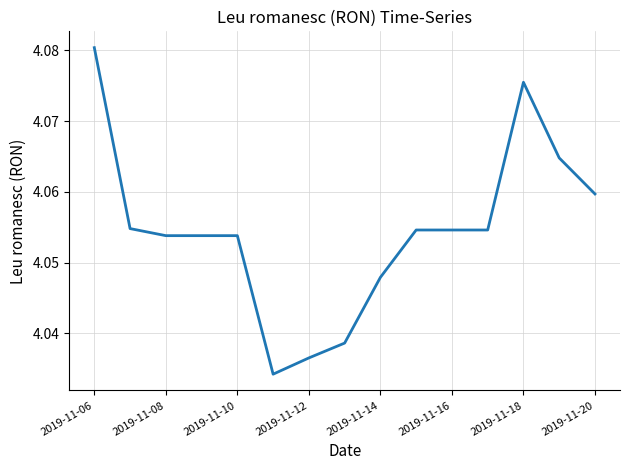

Is it true that the value at 2019-11-16 is 5.5?

False